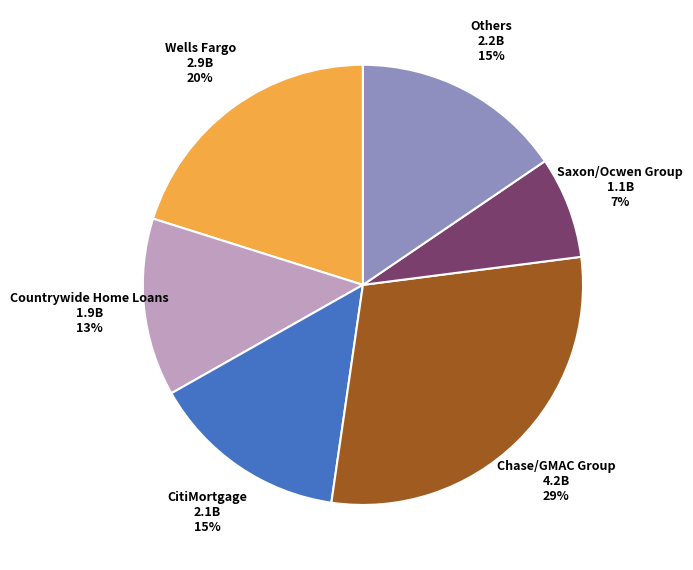

To the nearest percent, what is the average slice percentage?

17%